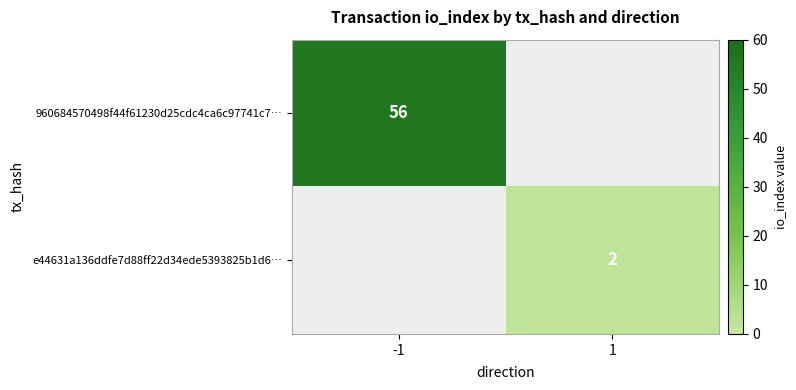

Is the value of 960684570498f44f61230d25cdc4ca6c97741c7… at -1 greater than the value of e44631a136ddfe7d88ff22d34ede5393825b1d6… at 1?

Yes